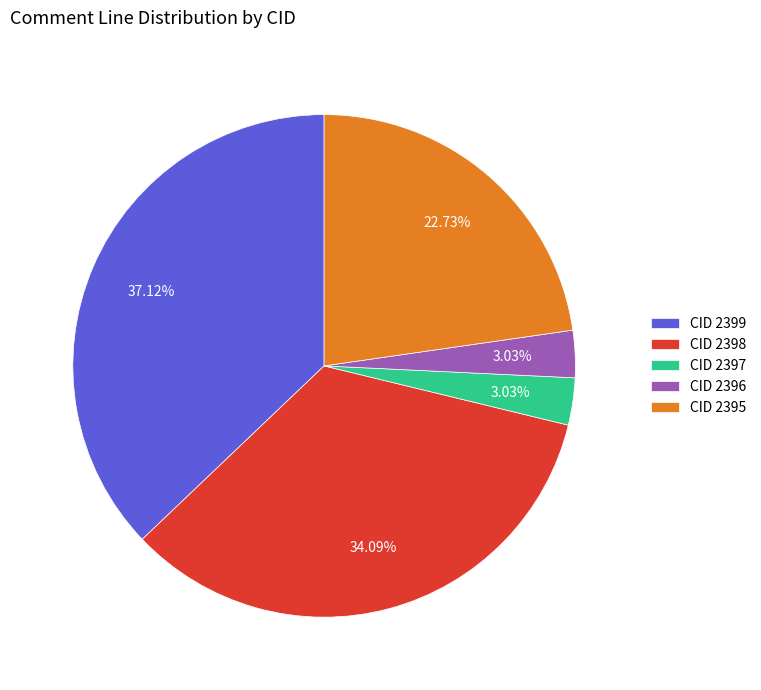

To the nearest percent, what percentage of the pie is CID 2399?

37%